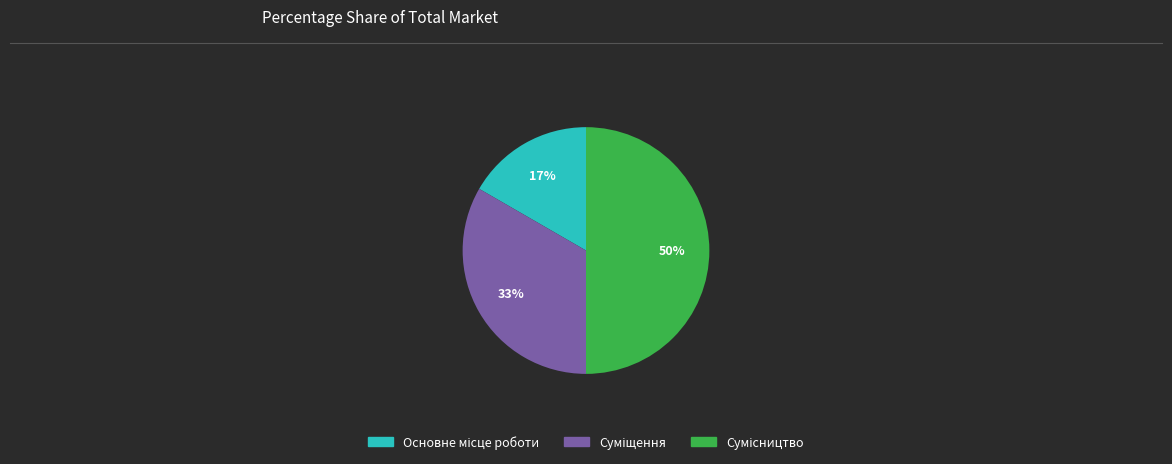

To the nearest percent, what is the difference between the largest and smallest slice percentages?

33%